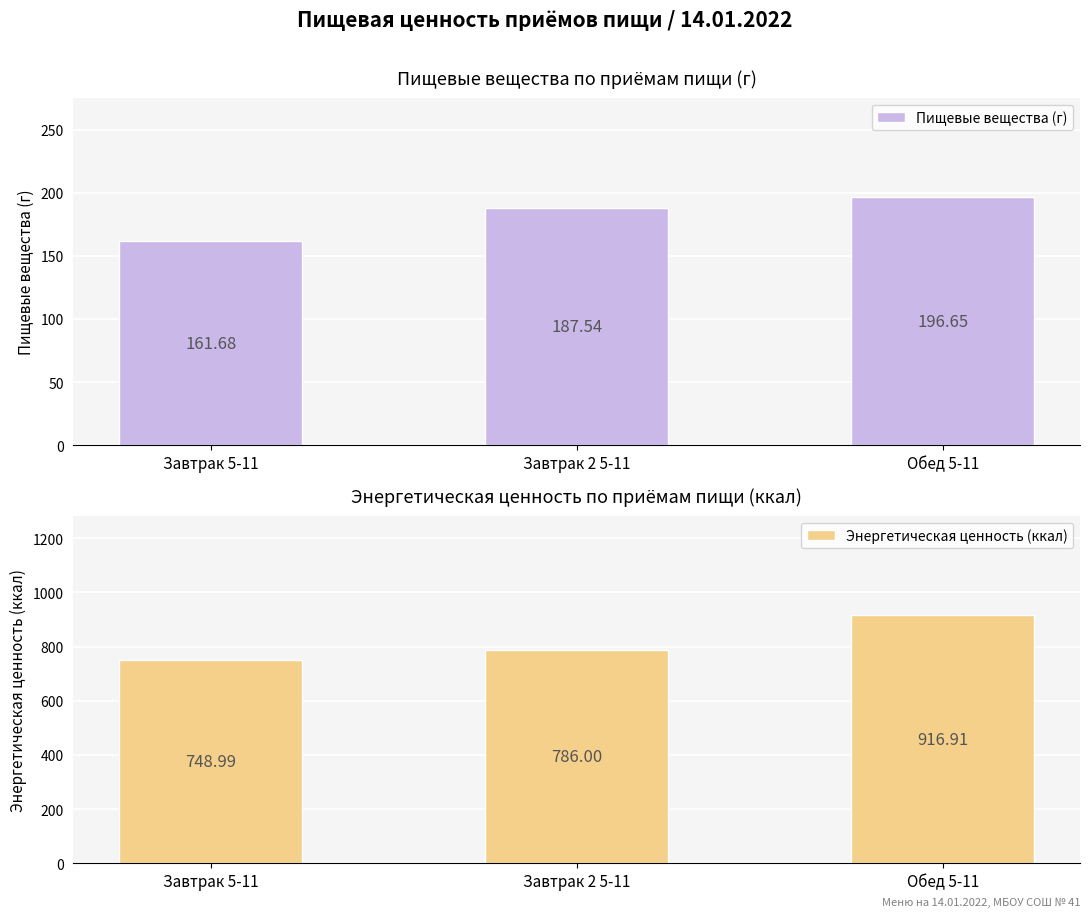

The Пищевые вещества (г) series shows 196.7 at Обед 5-11. True or false?

True